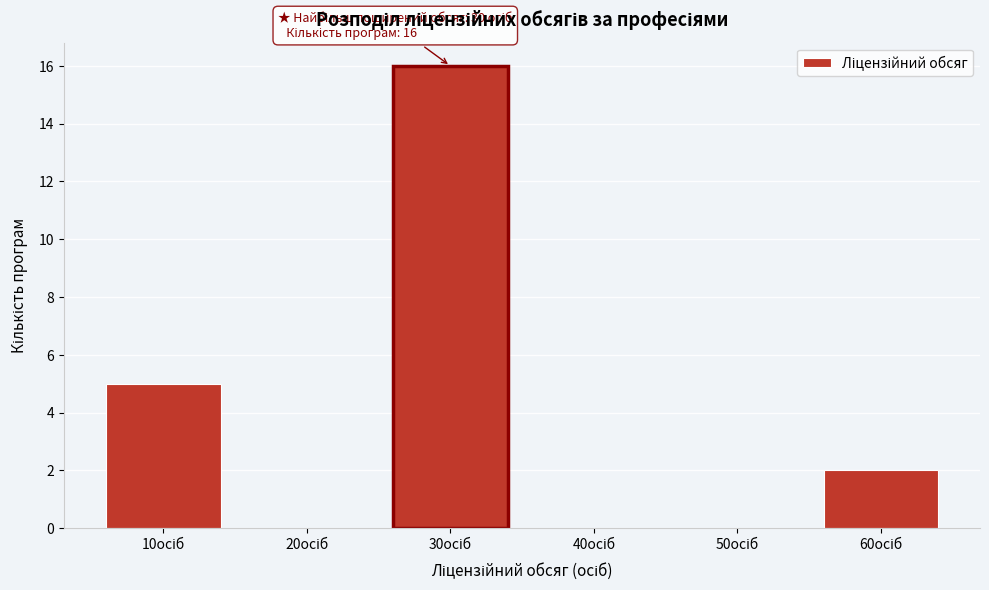

What is the sum of all values?

23